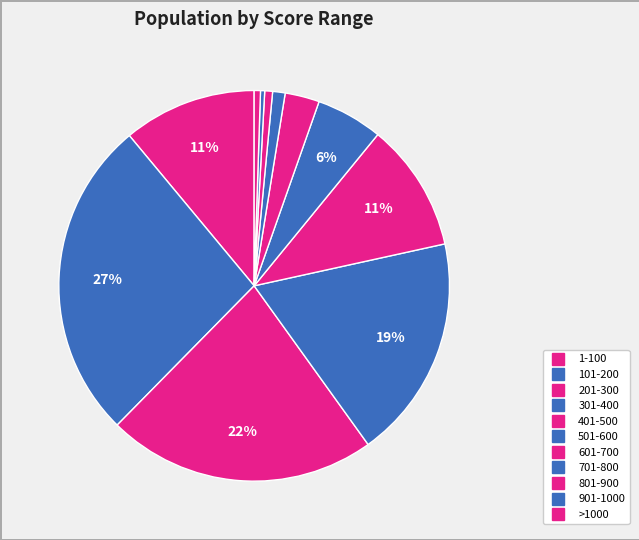

Combined, what portion of the pie is 401-500 and 901-1000?

11.0%